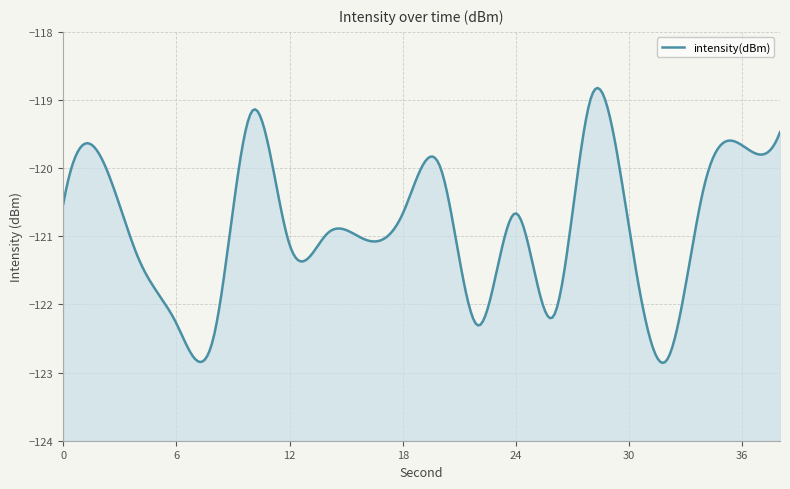

What is the sum of all values?

-2416.5